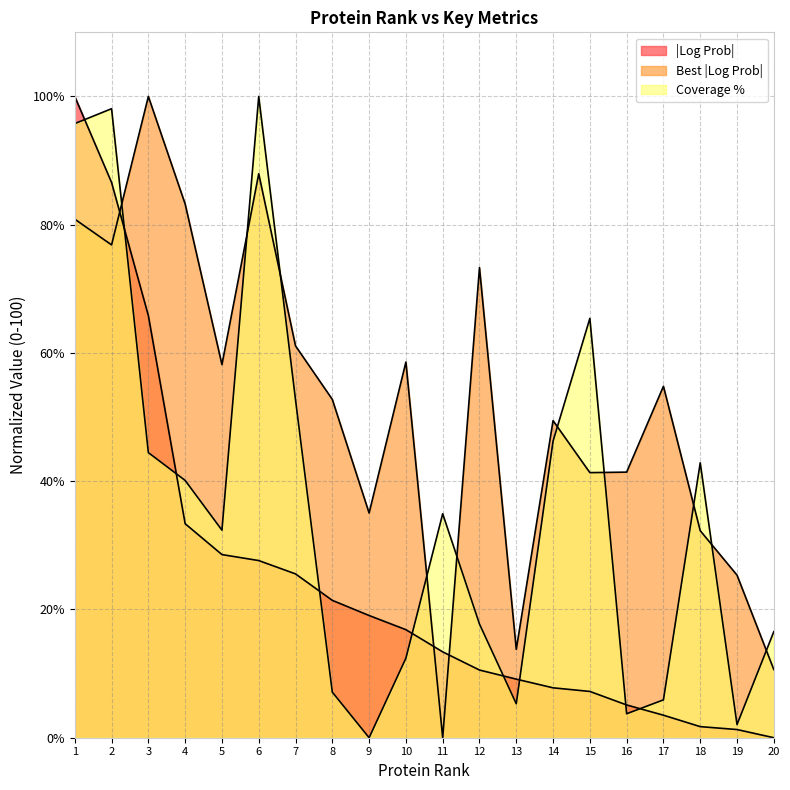

What is the sum of the Best |Log Prob| values at 19 and 16?

66.8